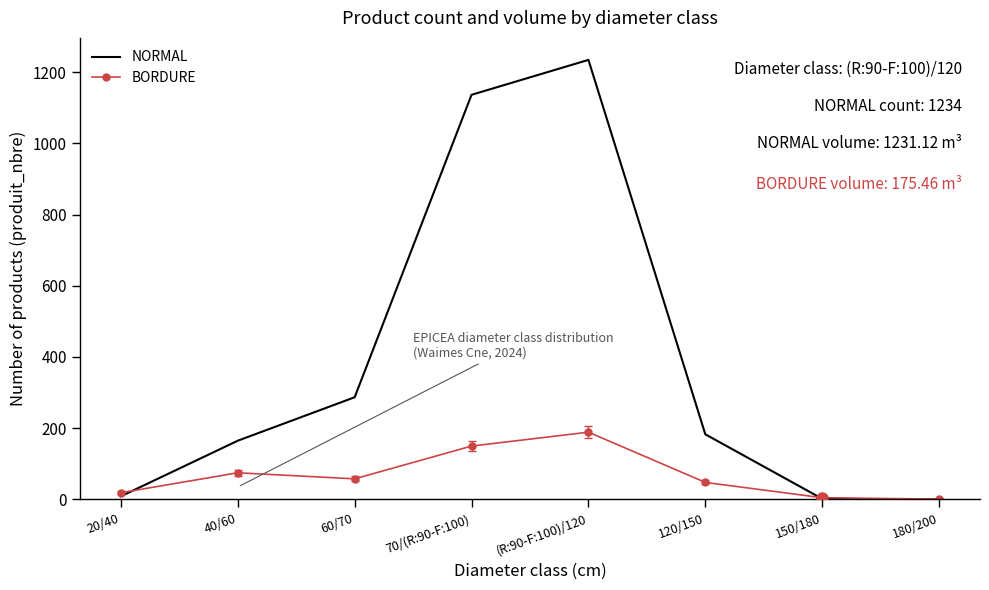

True or false: BORDURE has more than 1 interior local peaks.

True